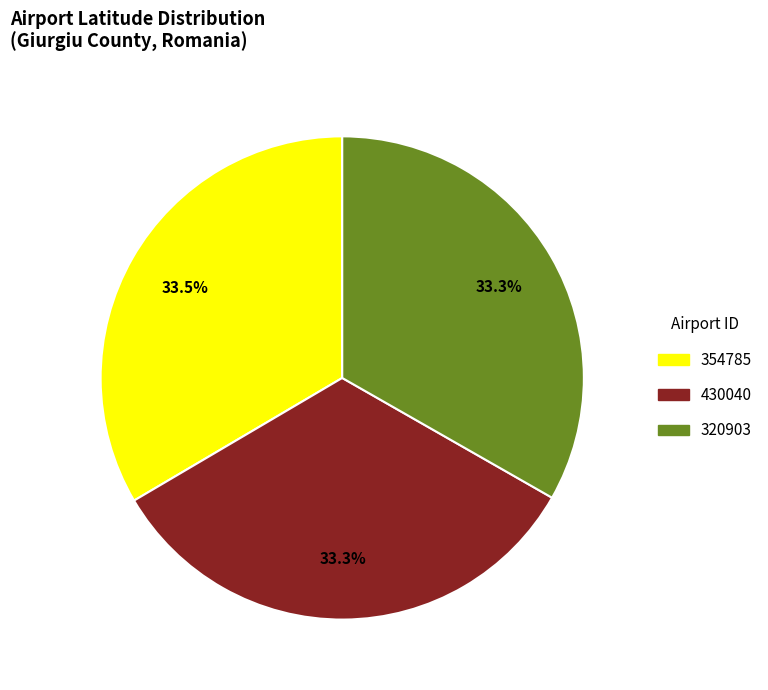

To the nearest percent, what portion does 430040 represent?

33%